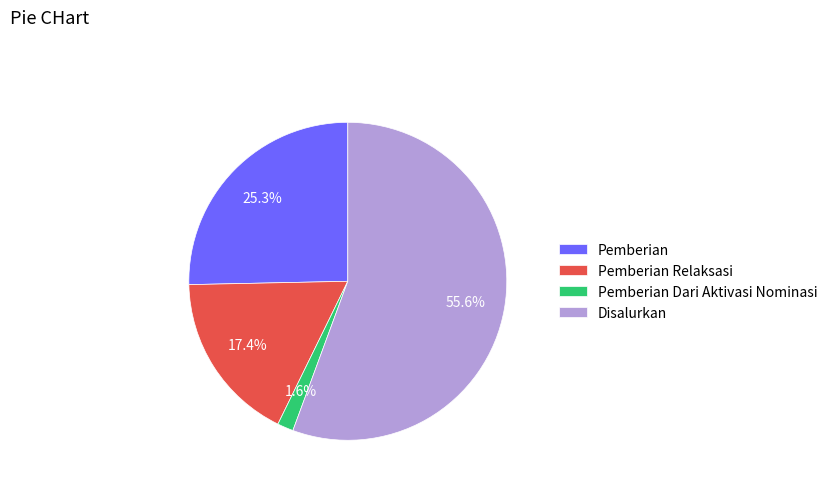

Is there any slice that represents more than half of the pie?

Yes